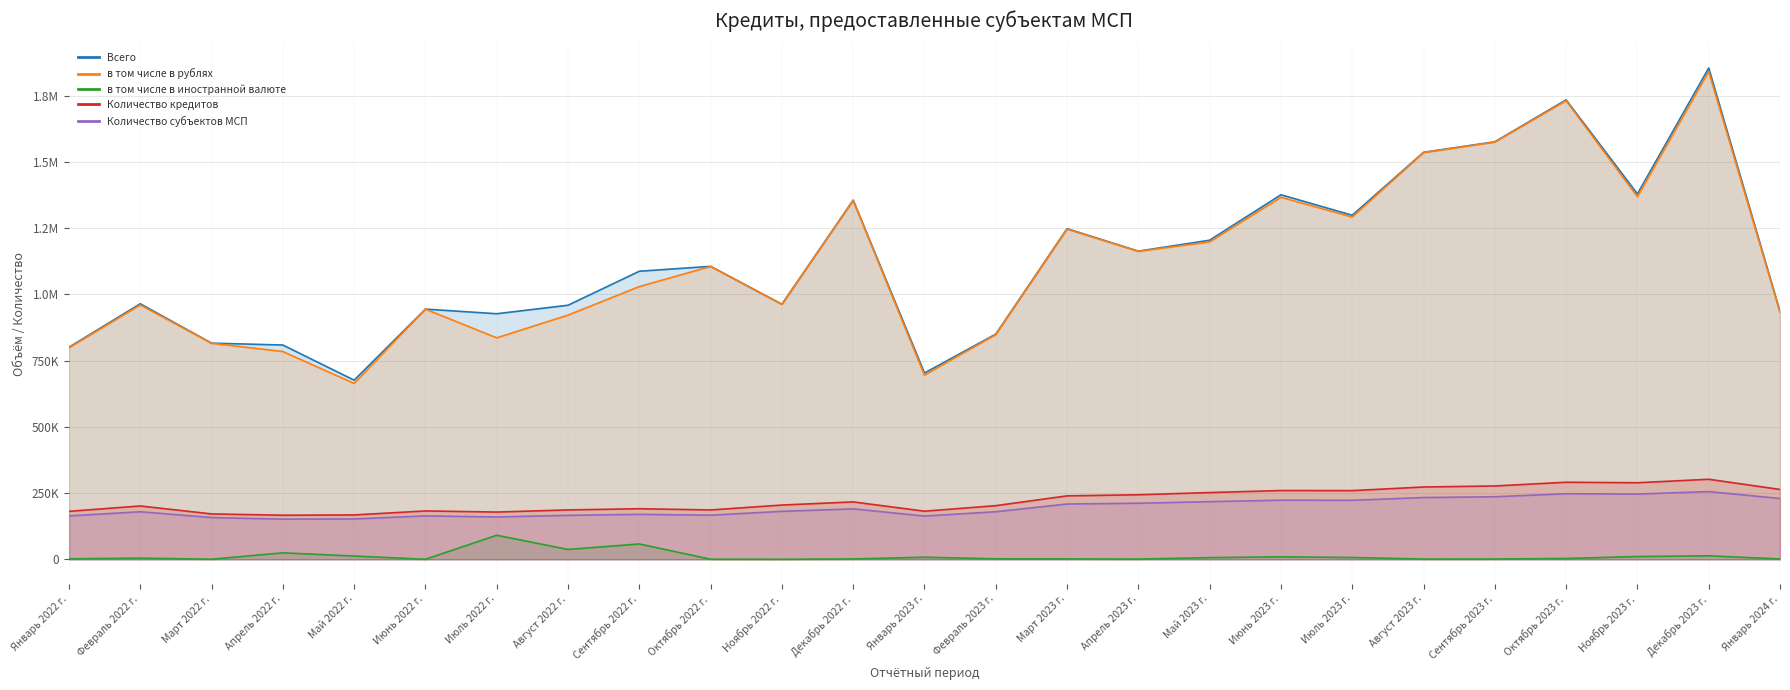

Between Апрель 2023 г. and Март 2022 г., which is larger?

Апрель 2023 г.